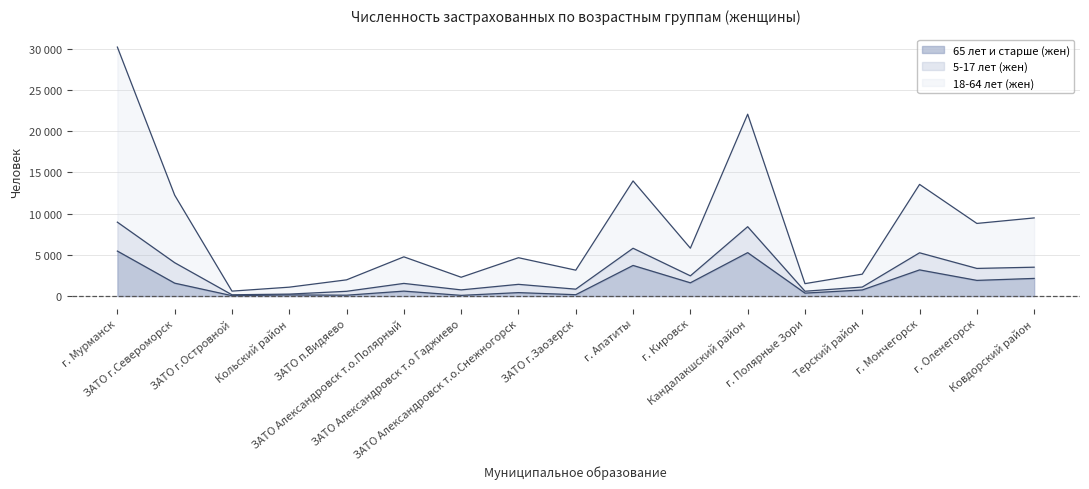

Is it true that 65 лет и старше (жен) equals 136 at г. Полярные Зори?

False